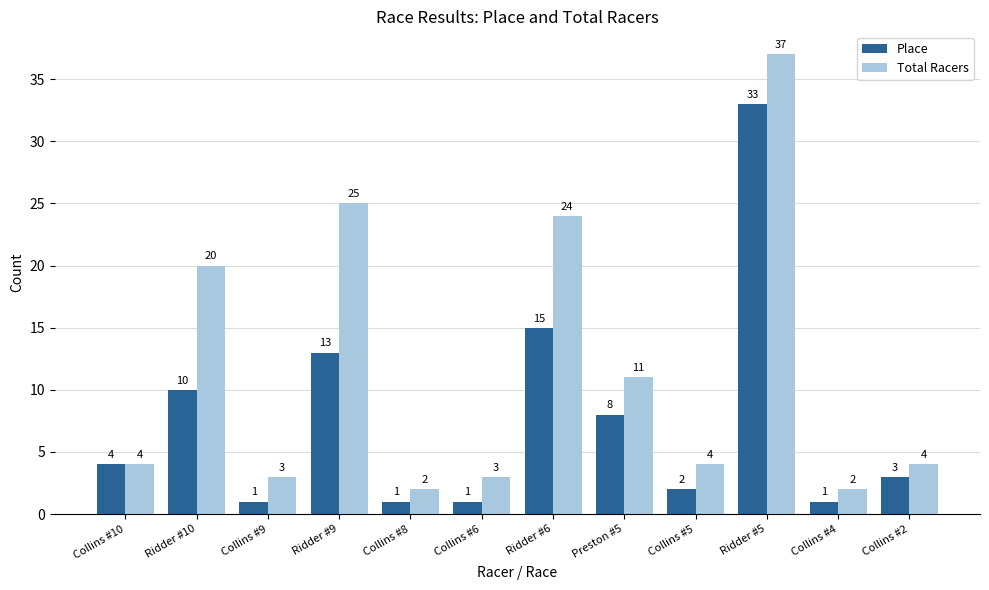

Rank the series by their average value, from lowest to highest.

Place, Total Racers